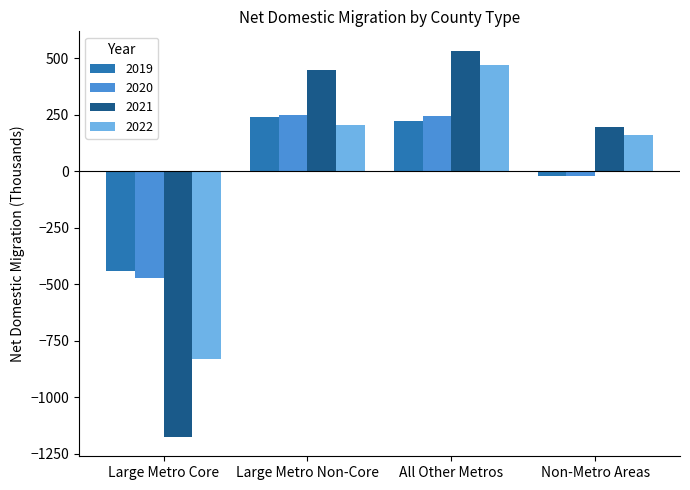

Is the value of 2019 at Large Metro Non-Core greater than the value of 2020 at Large Metro Core?

Yes